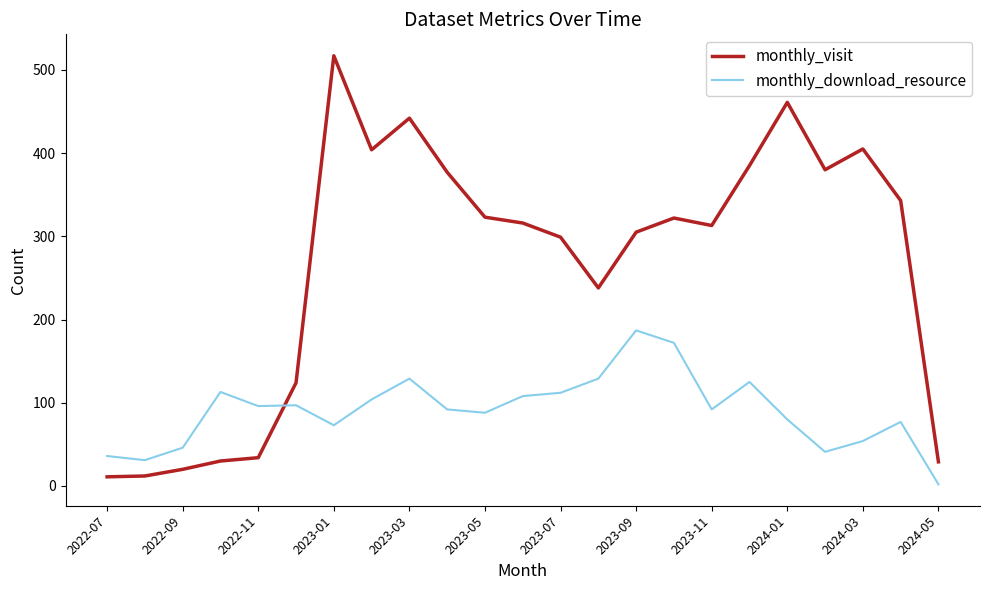

After their last crossing, which series has the higher values: monthly_visit or monthly_download_resource?

monthly_visit